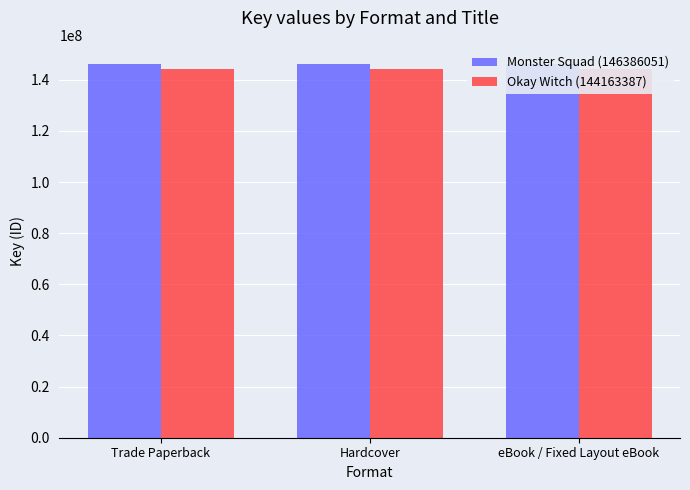

Which series has the largest total across all categories?

Monster Squad (146386051)